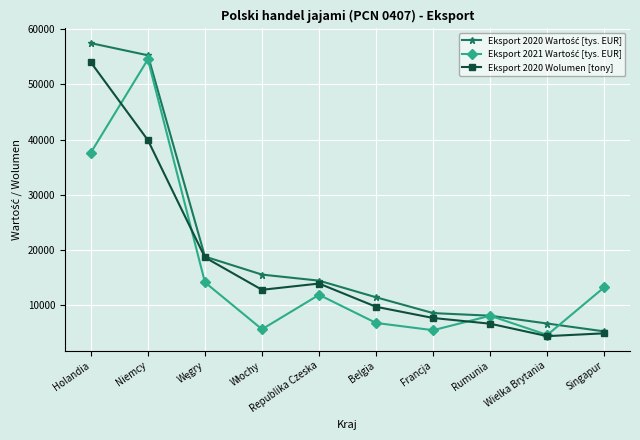

Is this an area chart (filled region under the line)?

No